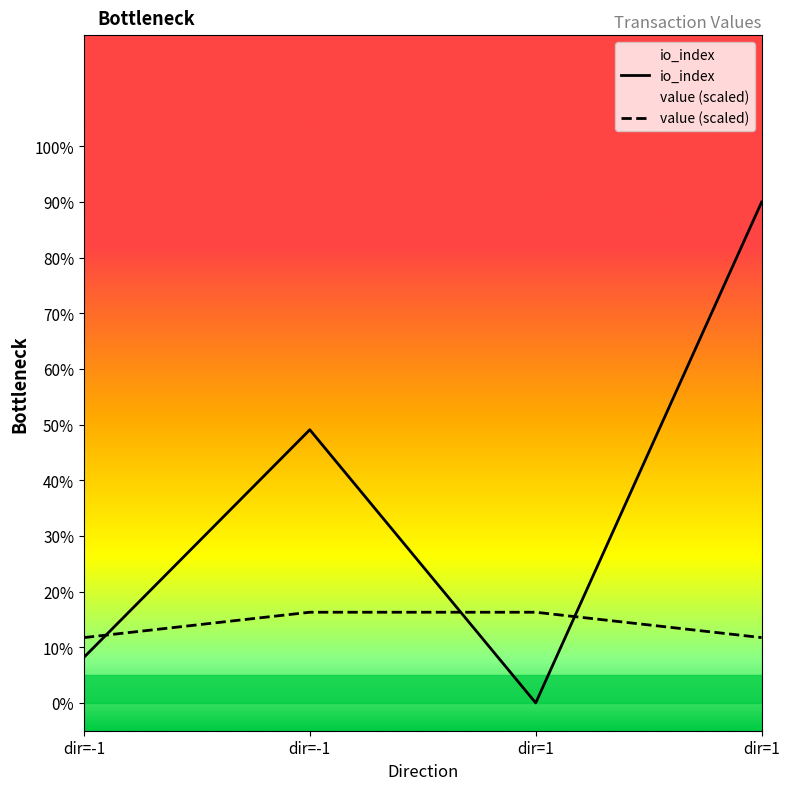

Which category has the highest value in the io_index series?

dir=1